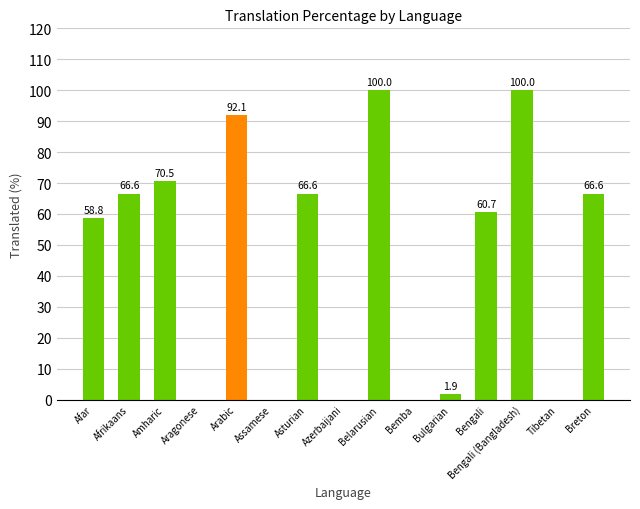

What is the maximum value shown in the chart?

100.0